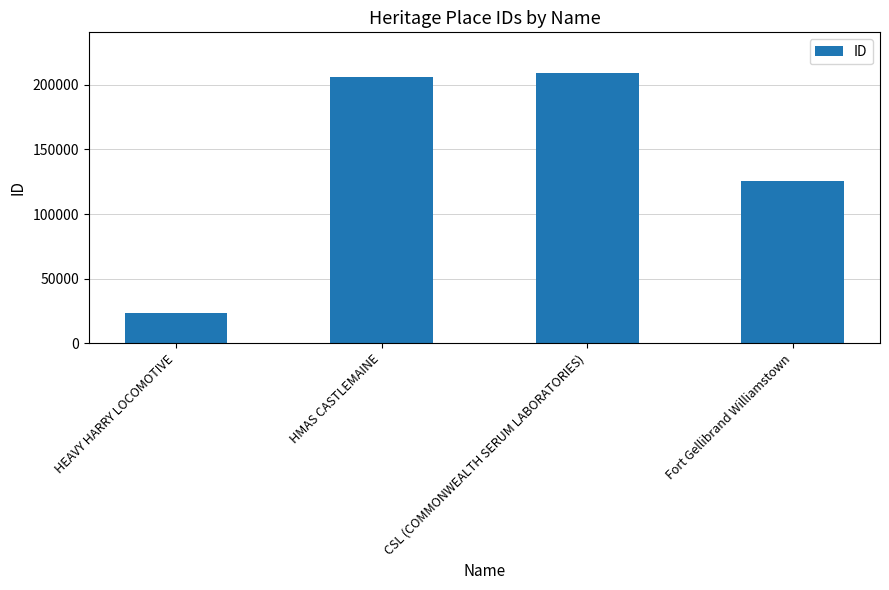

List the labels in order of value, smallest first.

HEAVY HARRY LOCOMOTIVE, Fort Gellibrand Williamstown, HMAS CASTLEMAINE, CSL (COMMONWEALTH SERUM LABORATORIES)